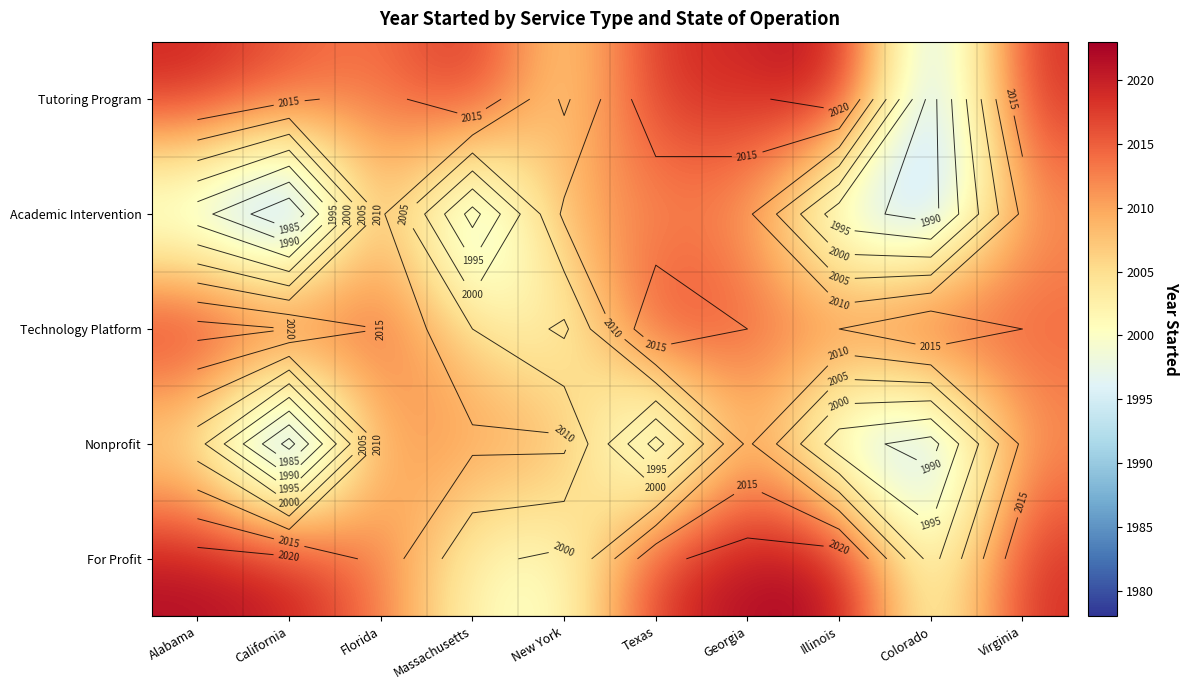

Which series changed the most between California and Colorado?

Tutoring Program